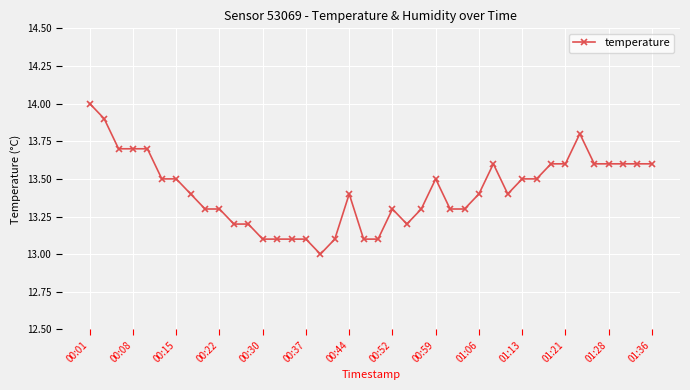

What is the value of the 28th point from the left?

13.4